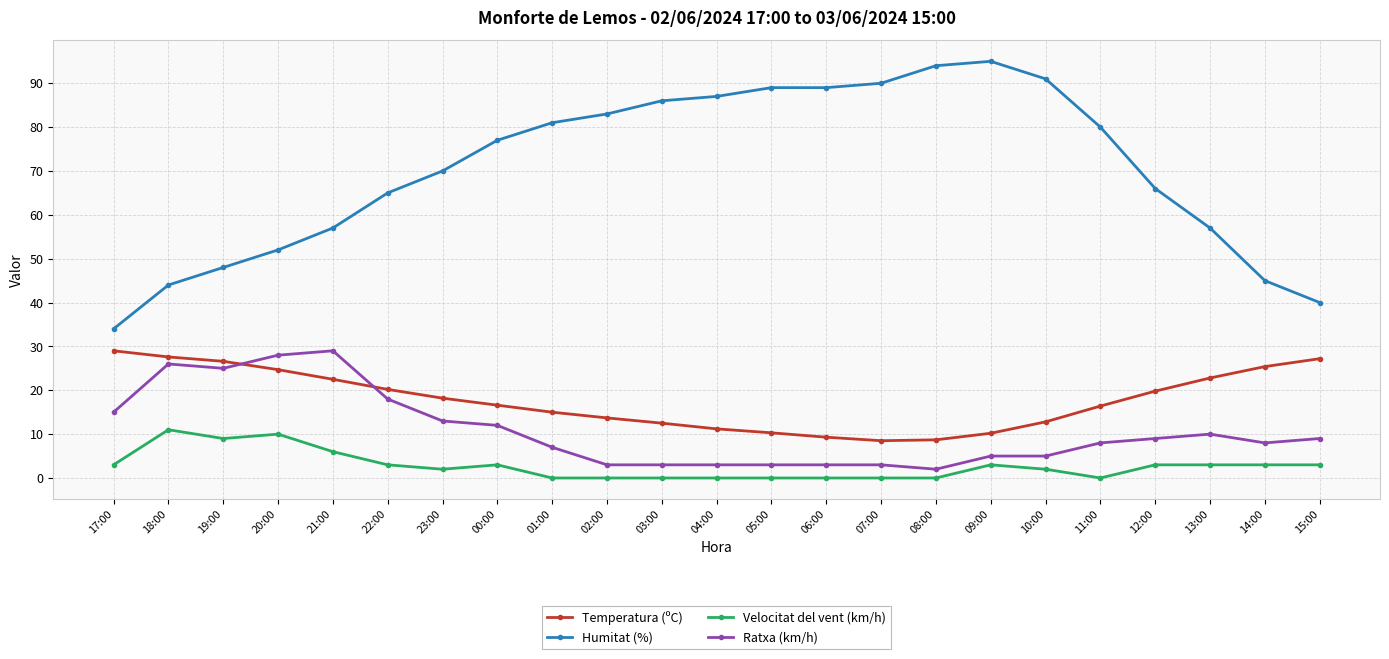

What value does the Temperatura (ºC) series have at 18:00?

27.6